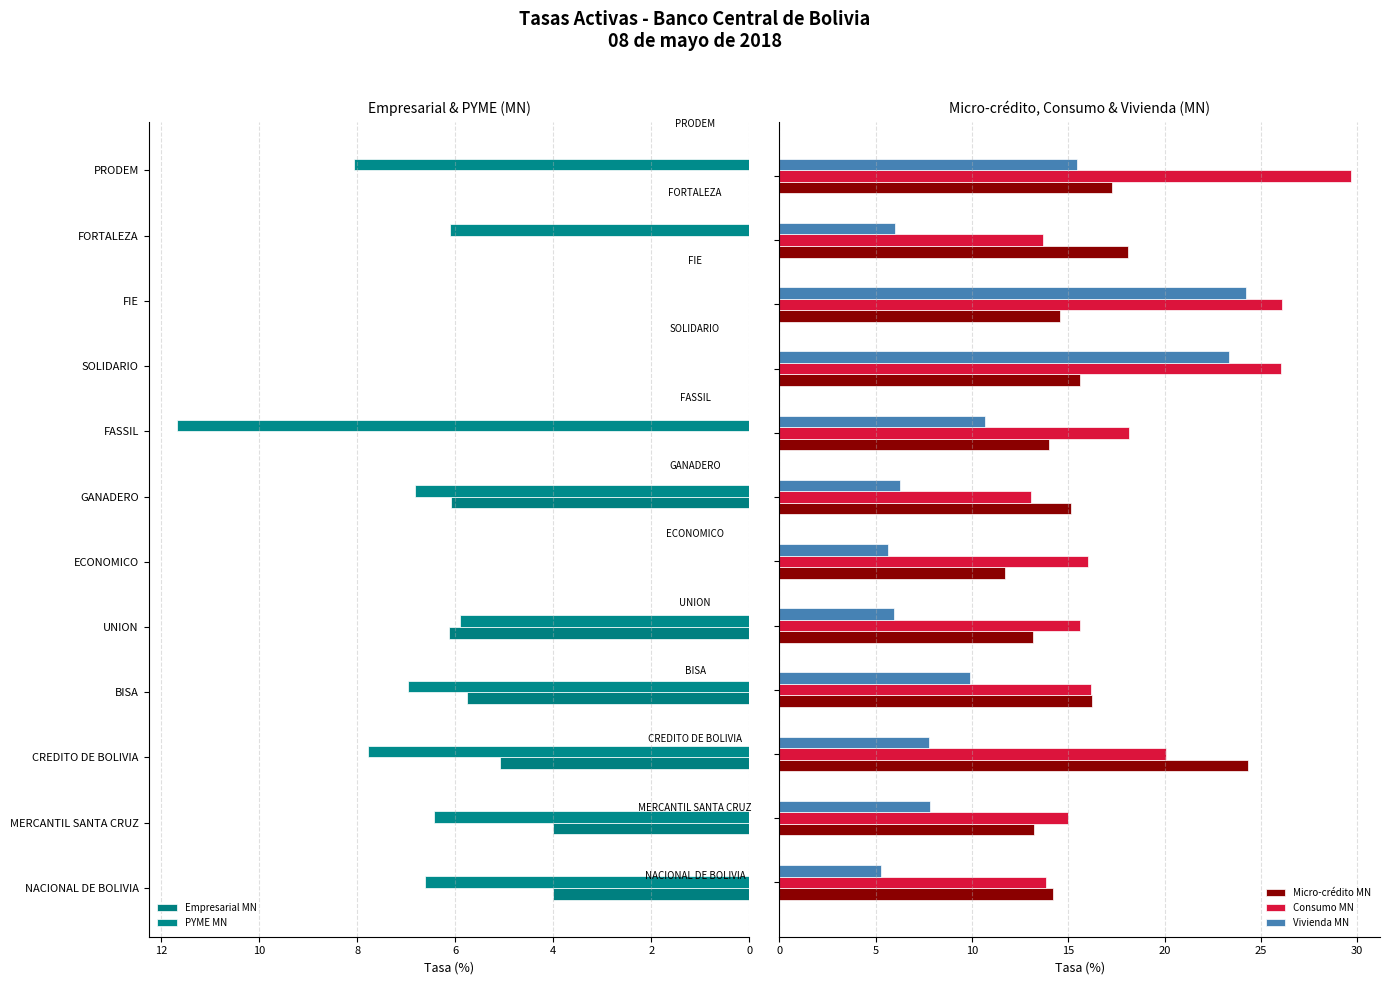

True or false: Consumo MN has a value of 5.9 at 12.

False